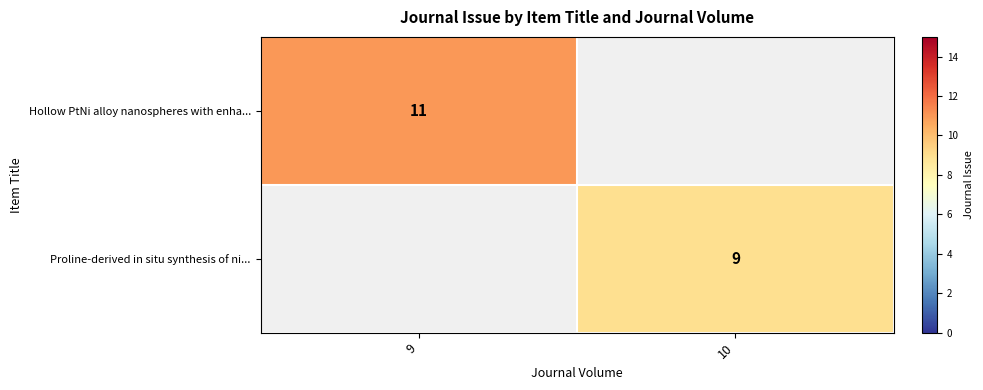

The value of Proline-derived in situ synthesis of ni... at 10 is 9. True or false?

True